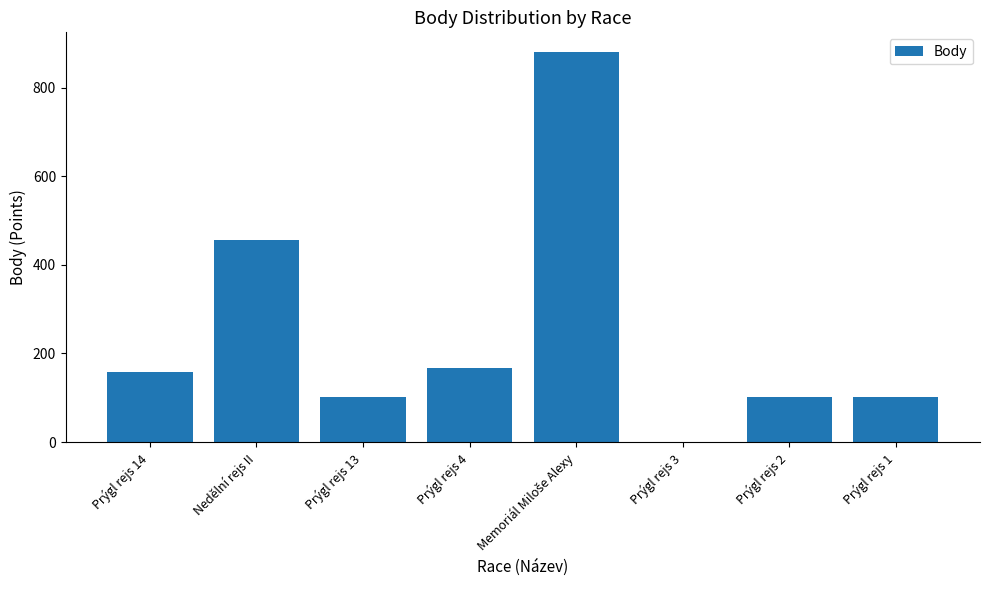

What is the sum of all values?

1967